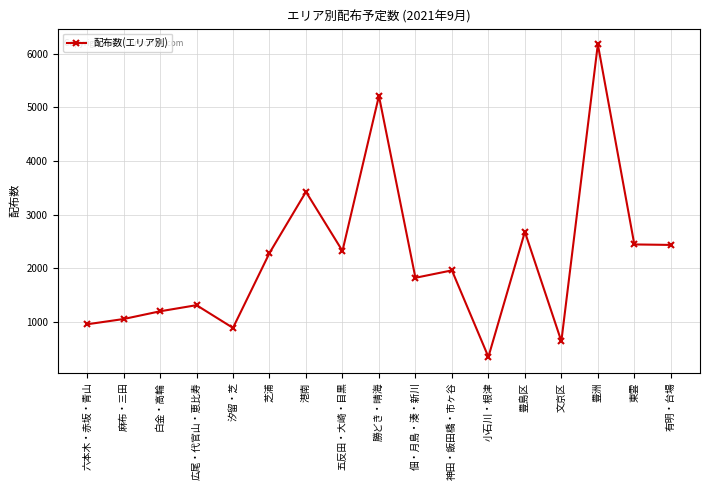

Approximately how many times larger is the value at 小石川・根津 compared to 勝どき・晴海?

0.1